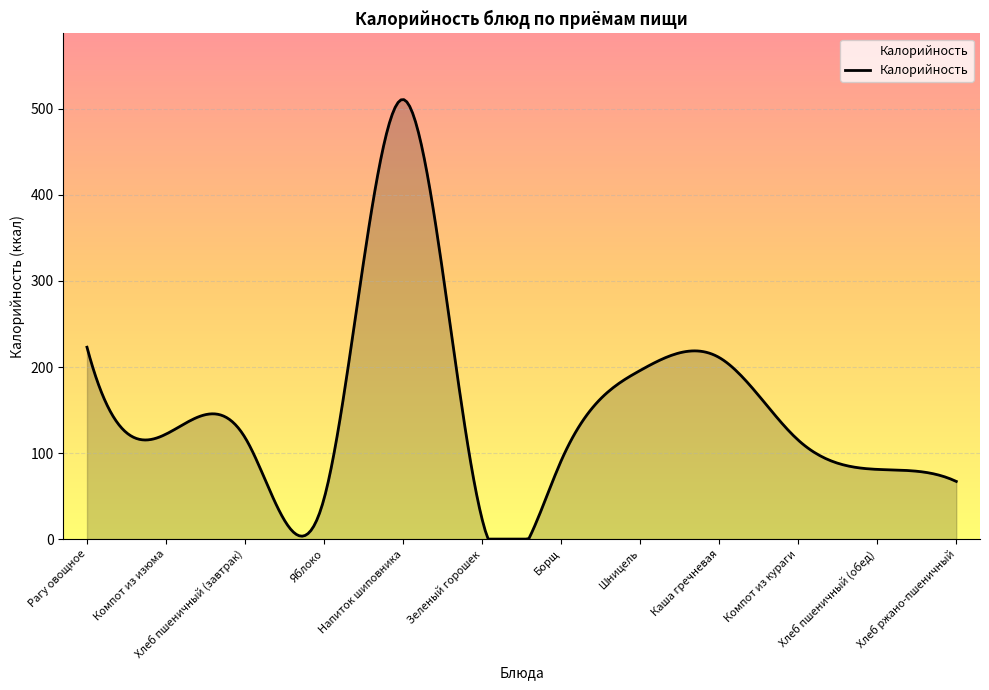

What is the approximate value at Борщ?

91